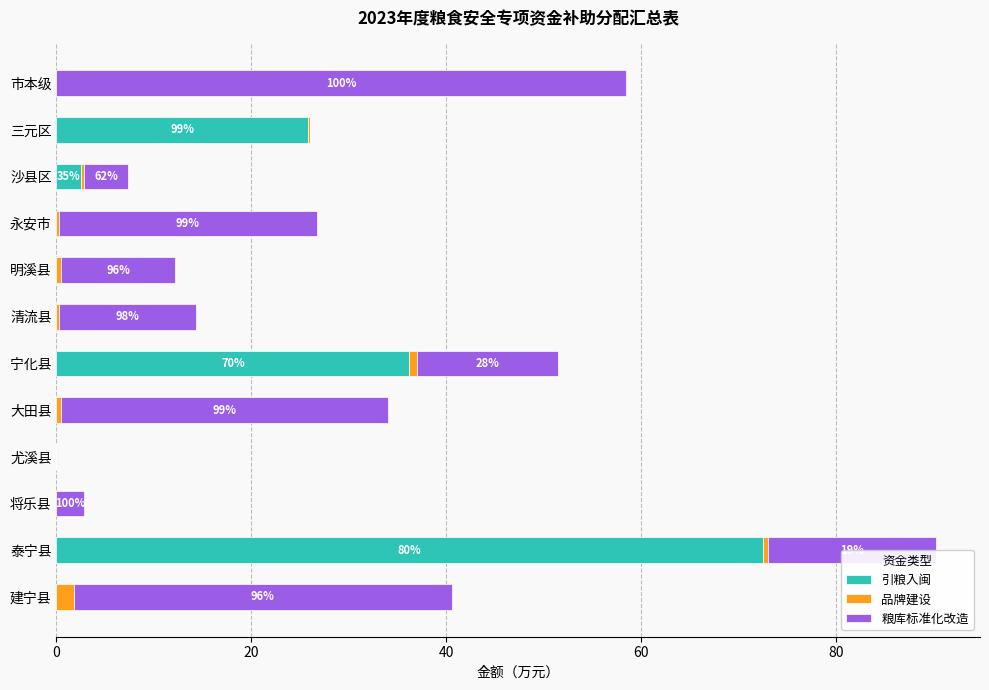

How many categories are shown in the chart?

12